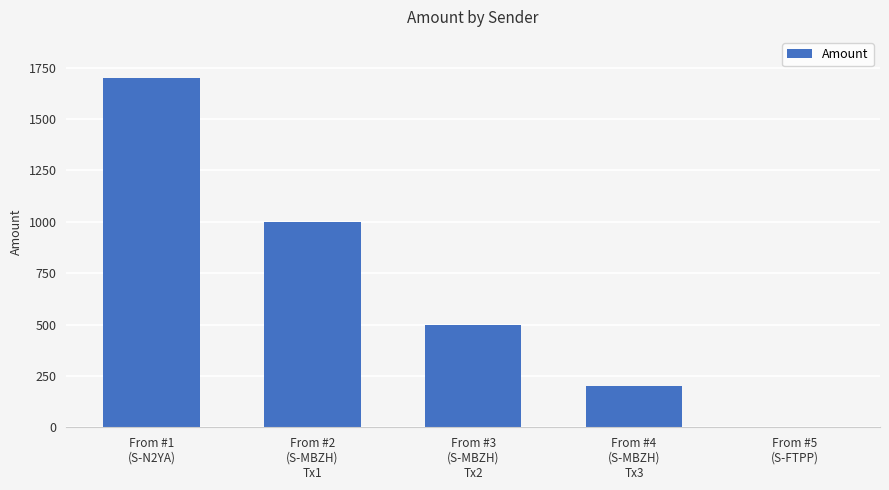

Reading left to right, extract all data points from this chart.

1700	1000	500	200	1